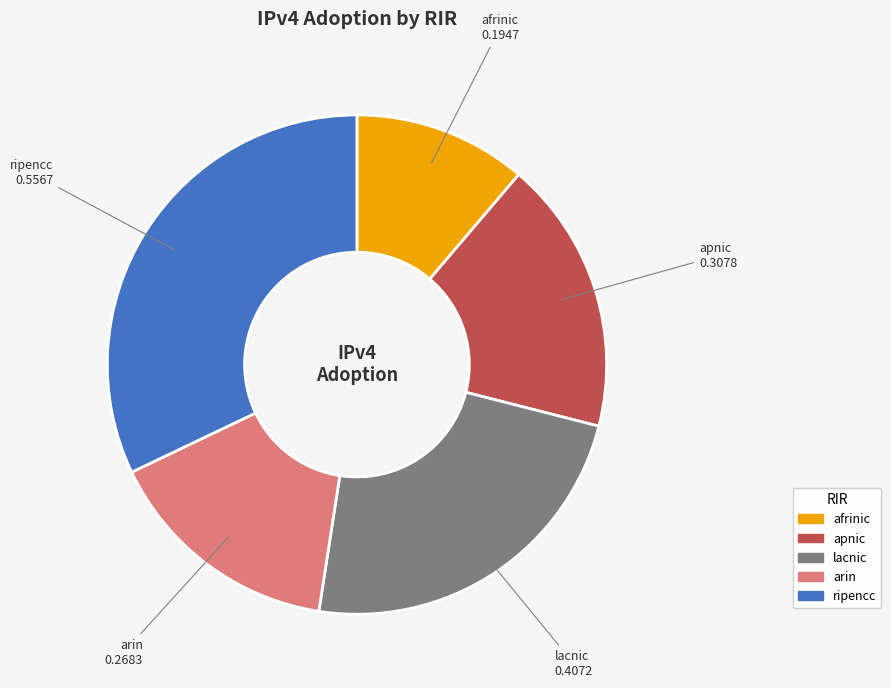

Rank the categories by value from highest to lowest.

ripencc, lacnic, apnic, arin, afrinic